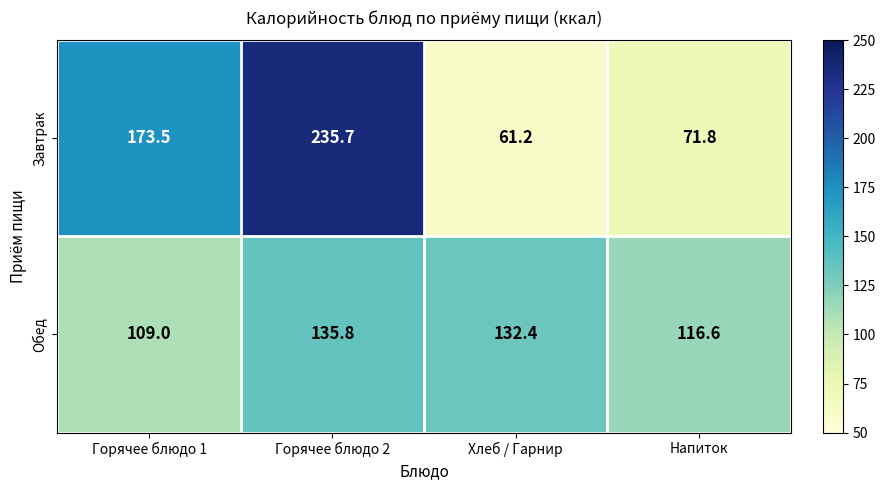

How many data points does each series have?

4